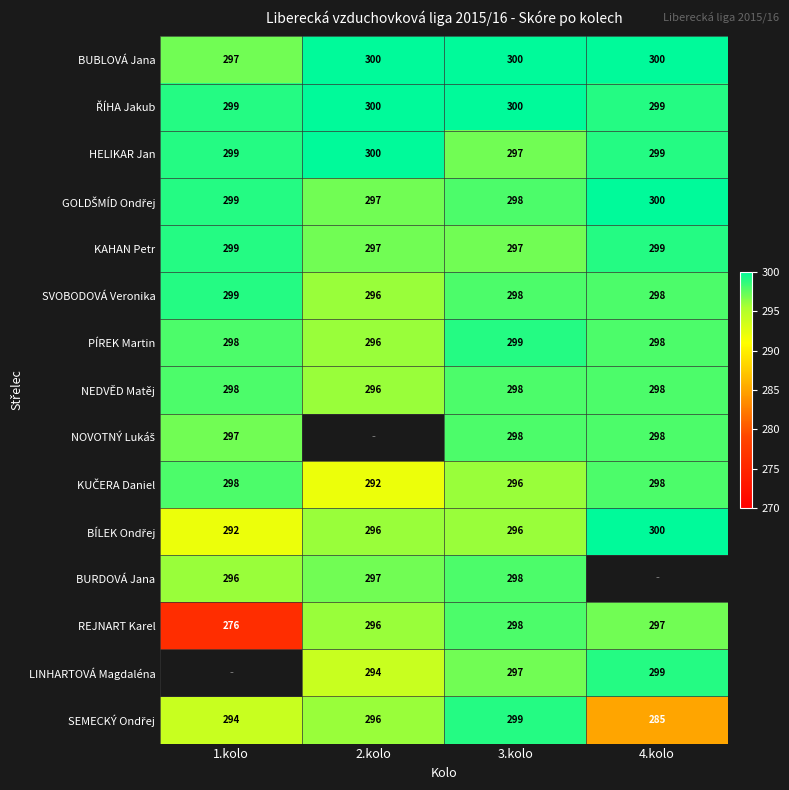

How many distinct data groups are displayed?

15